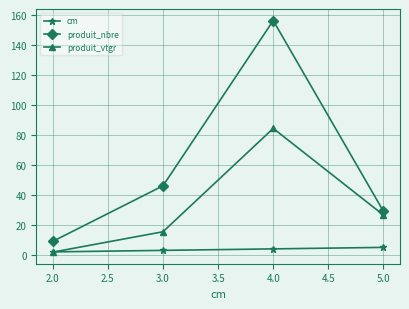

What is the smallest value displayed?

1.8